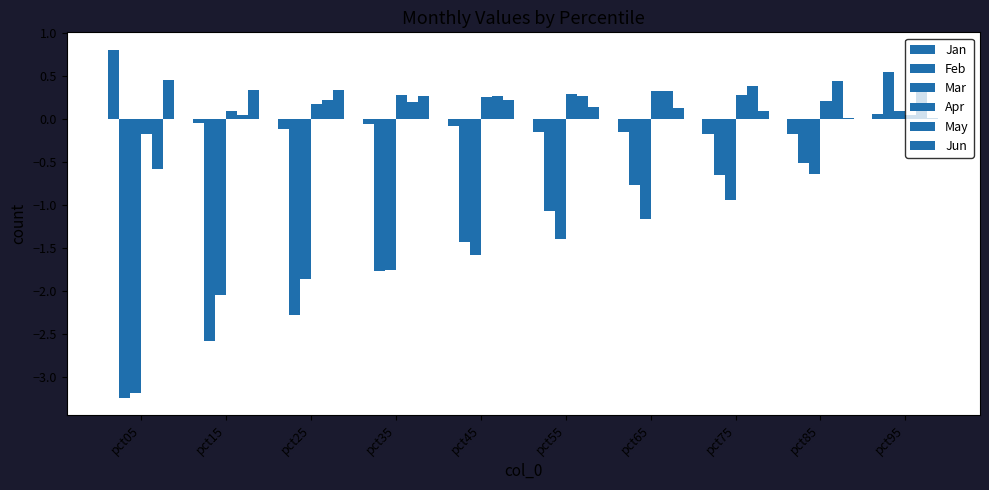

How many groups of bars are there?

10